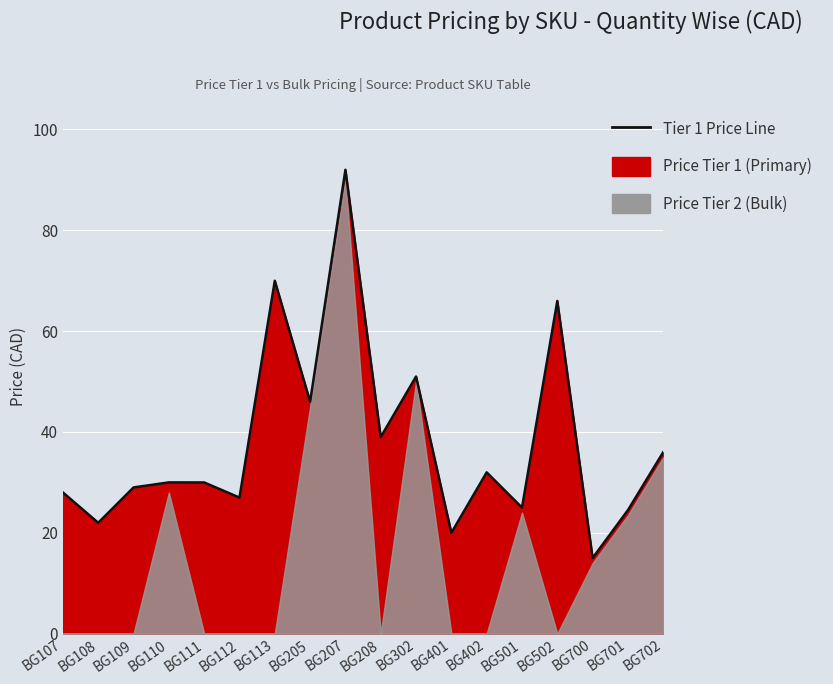

What is the maximum value shown in the chart?

92.0